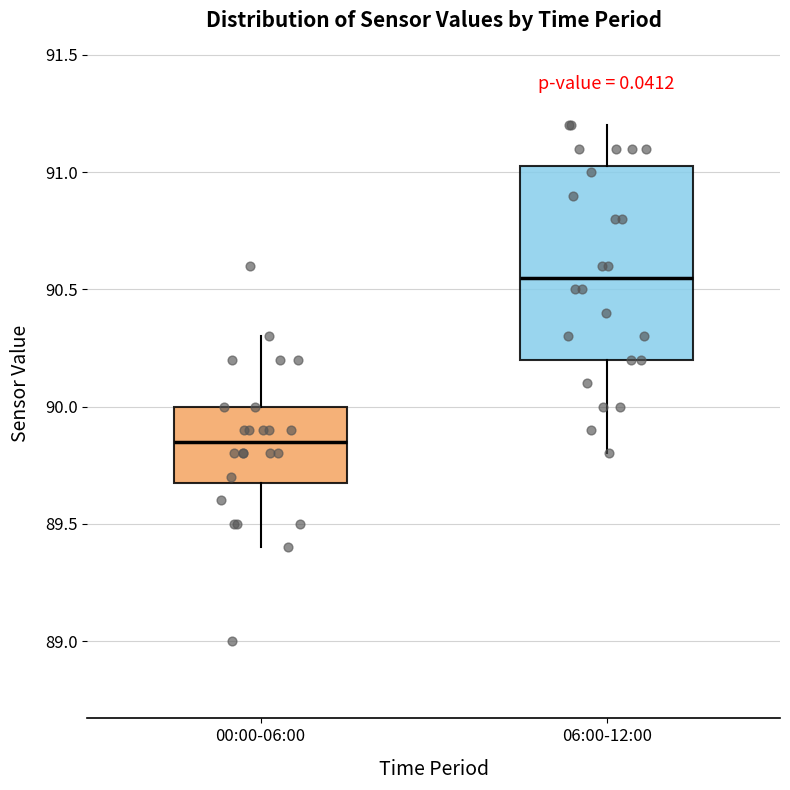

Reading left to right, read every box against the y-axis: the position of its median line, the range the box covers, and the ends of its whiskers. The values are not printed on the chart, so give them approximately, as read against the axis.

00:00-06:00: median 89.85, box 89.70 to 90.00, whiskers 89.40 to 90.30
06:00-12:00: median 90.55, box 90.20 to 91.05, whiskers 89.80 to 91.20